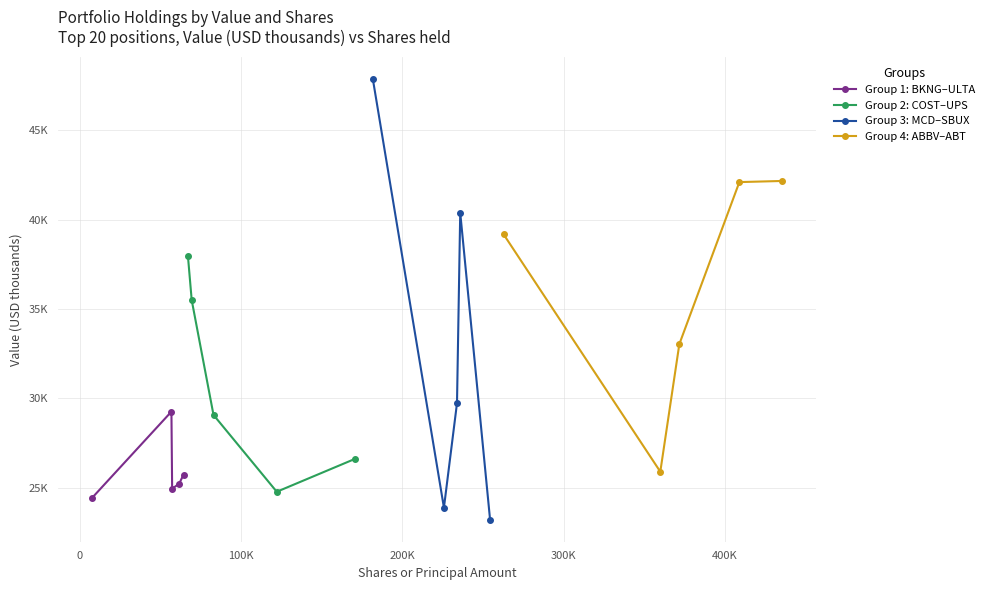

True or false: Group 4: ABBV–ABT has a value of 25902 at 0.

True